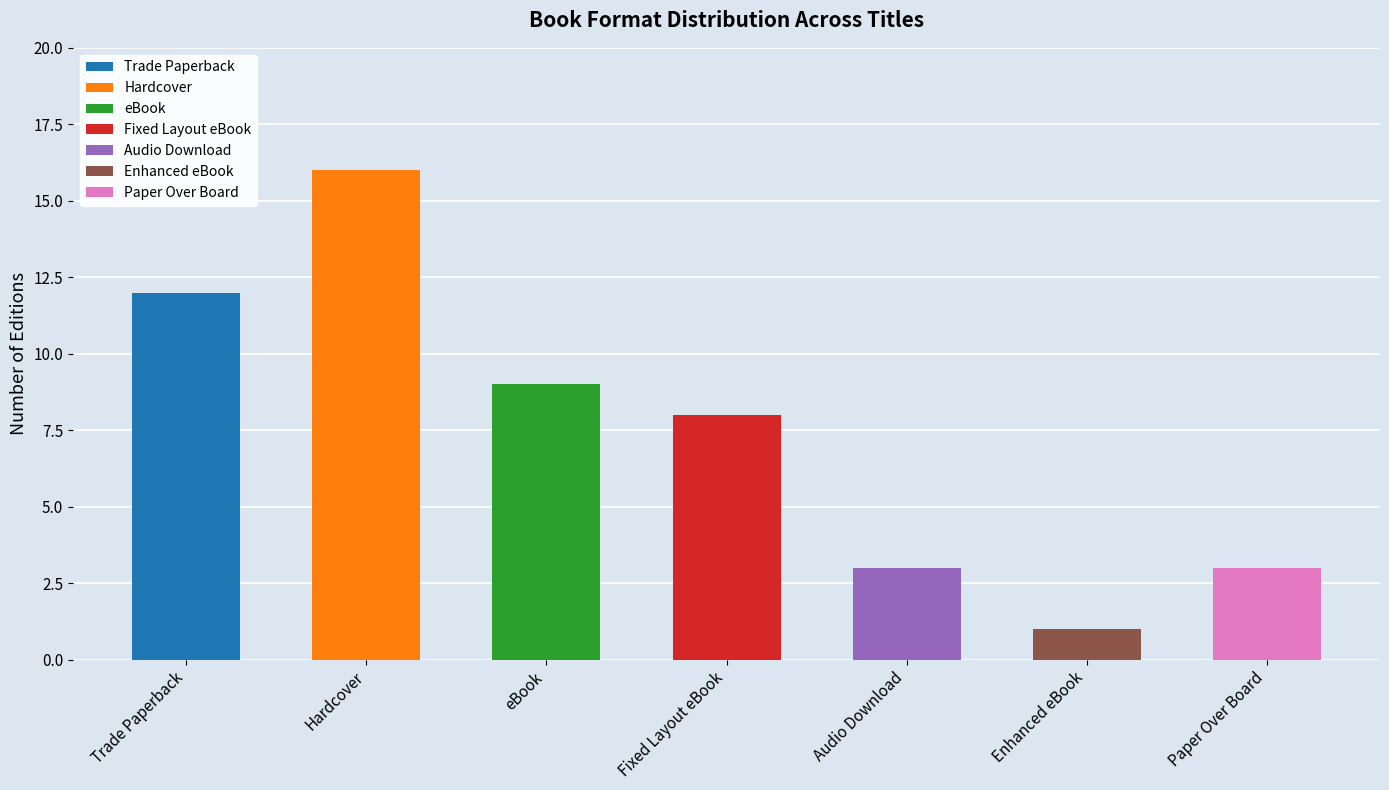

What is the value of the 5th bar from the left?

3